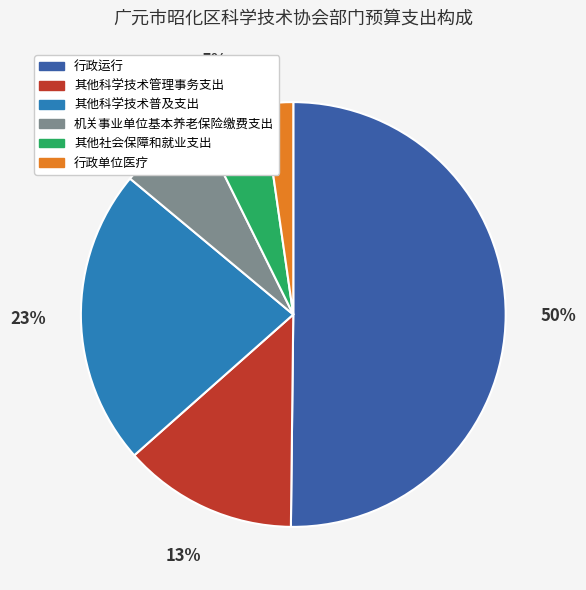

Which slice represents more than half of the pie?

行政运行